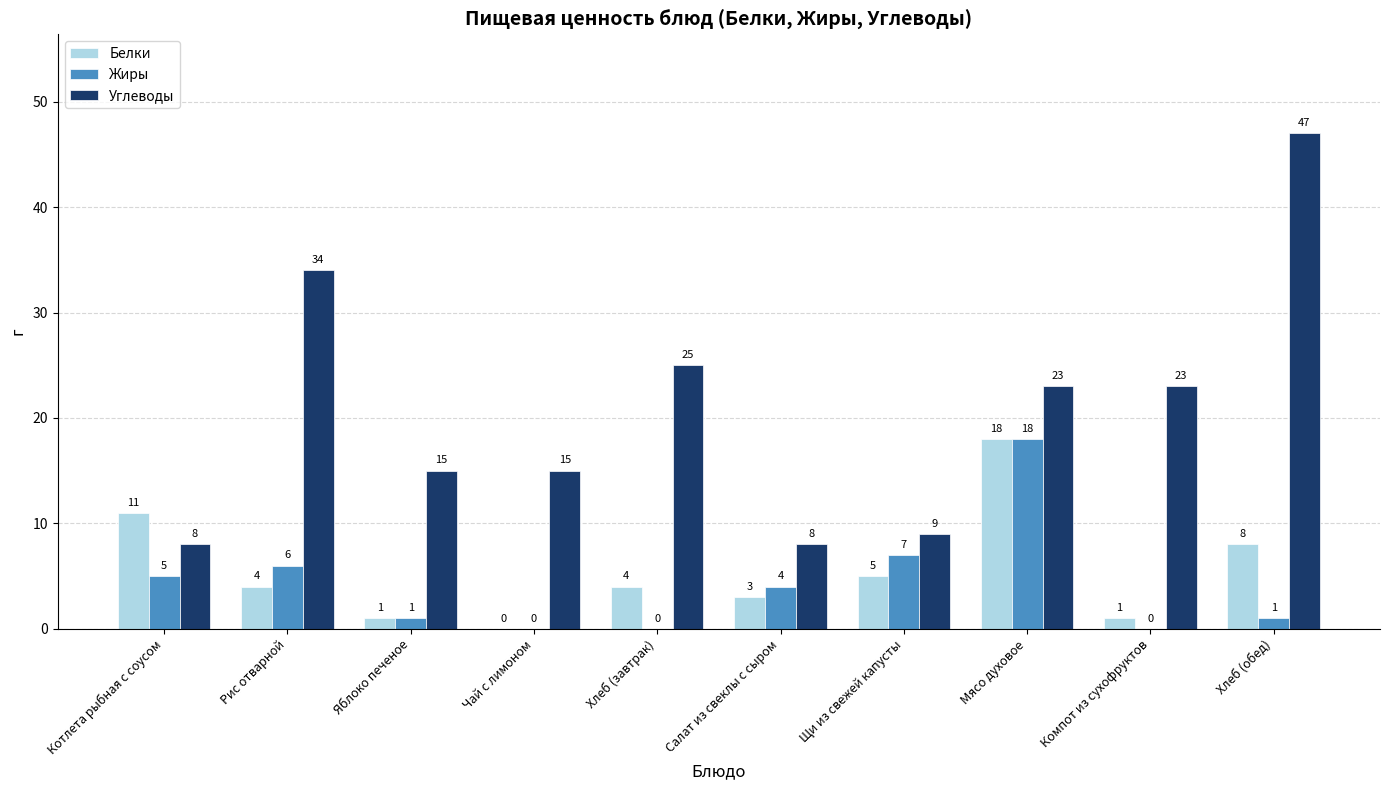

What is the sum of all Белки values?

55